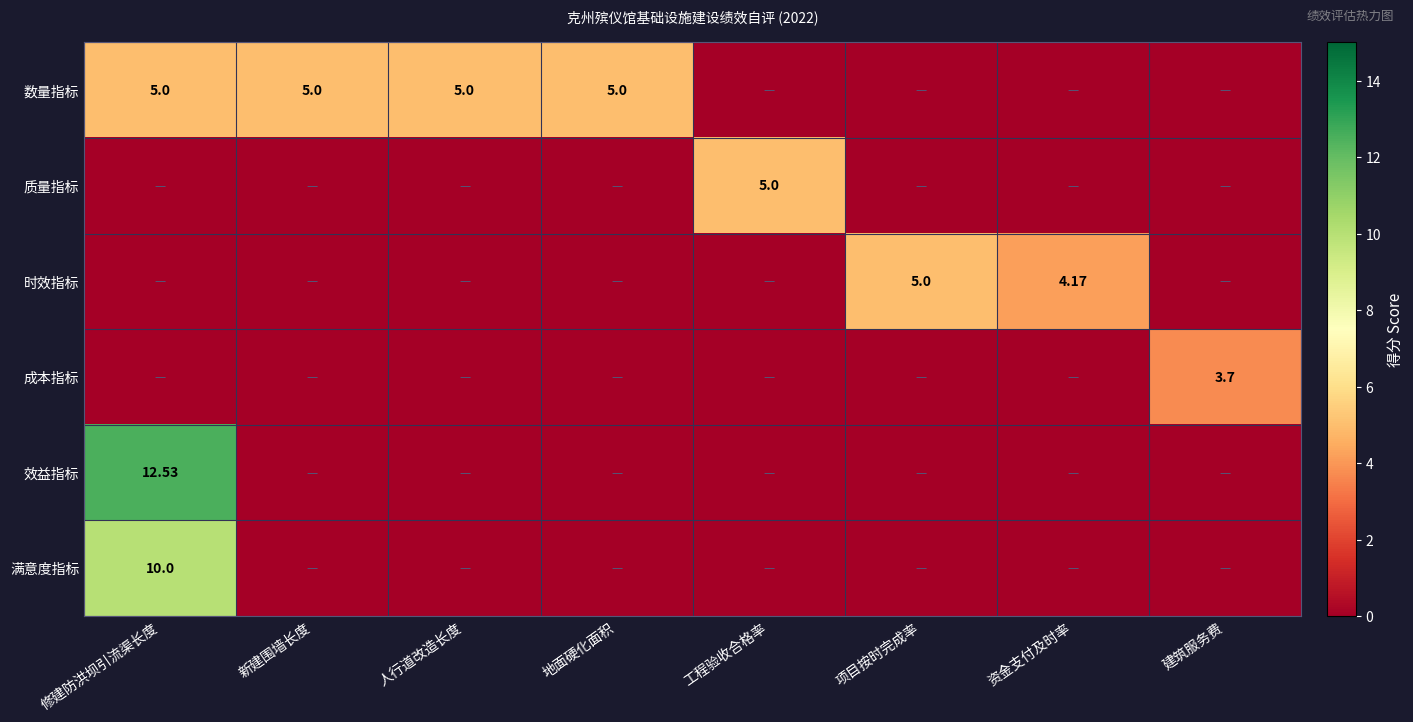

Is the value of 成本指标 at 建筑服务费 greater than the value of 数量指标 at 修建防洪坝引流渠长度?

No